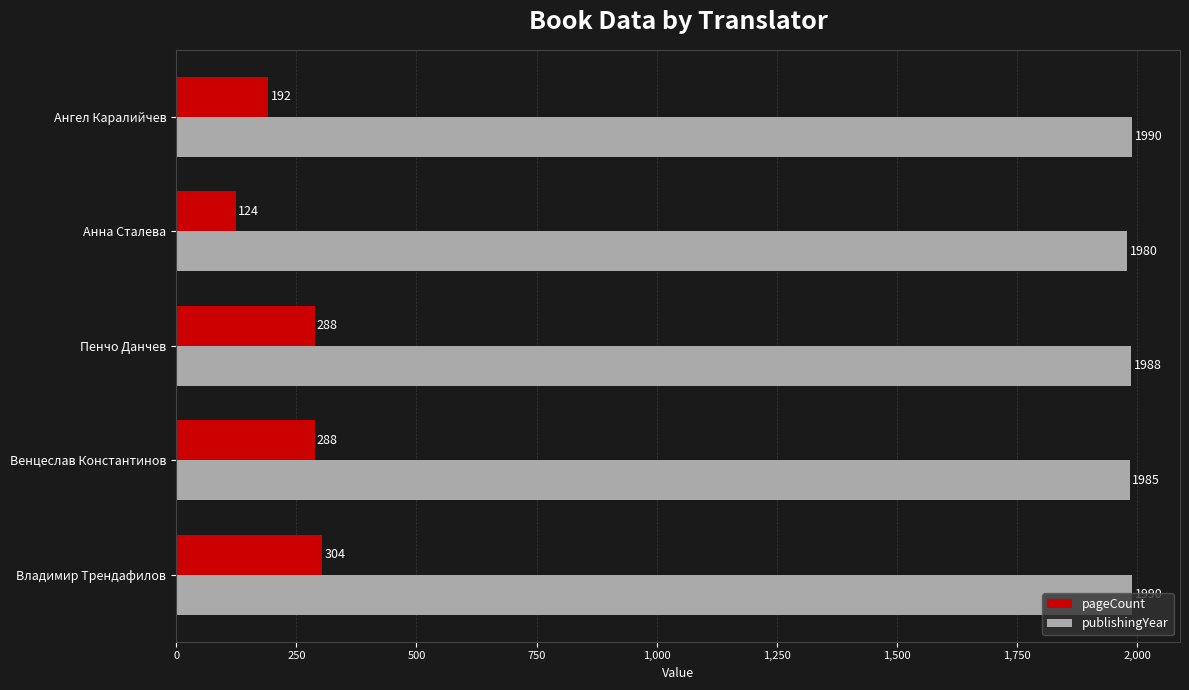

Which series has the widest spread of values?

pageCount